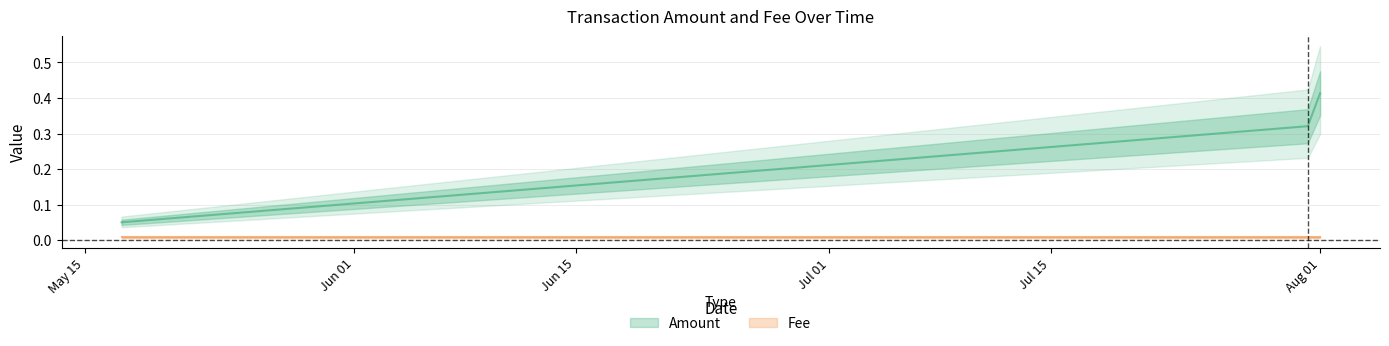

Which category has the lowest value across all series?

2019-05-17 07:36:38